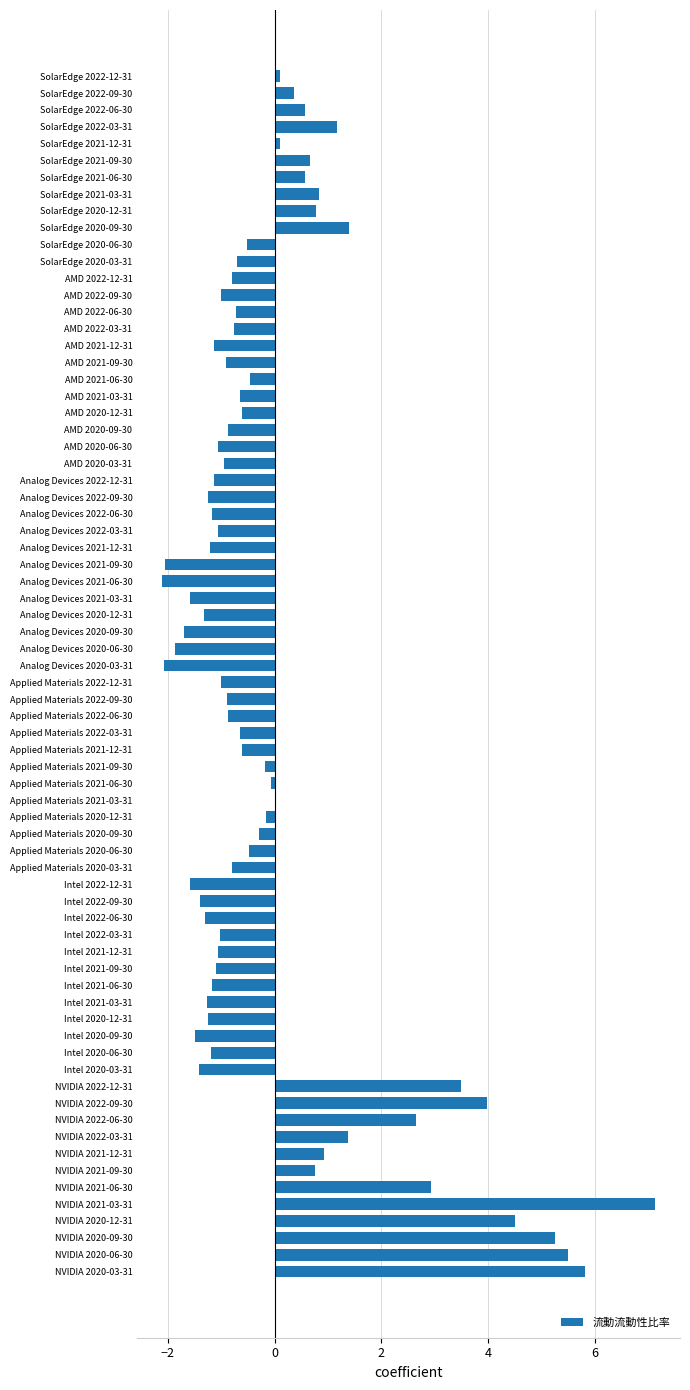

Is it true that the value at AMD 2022-06-30 is -0.7?

True